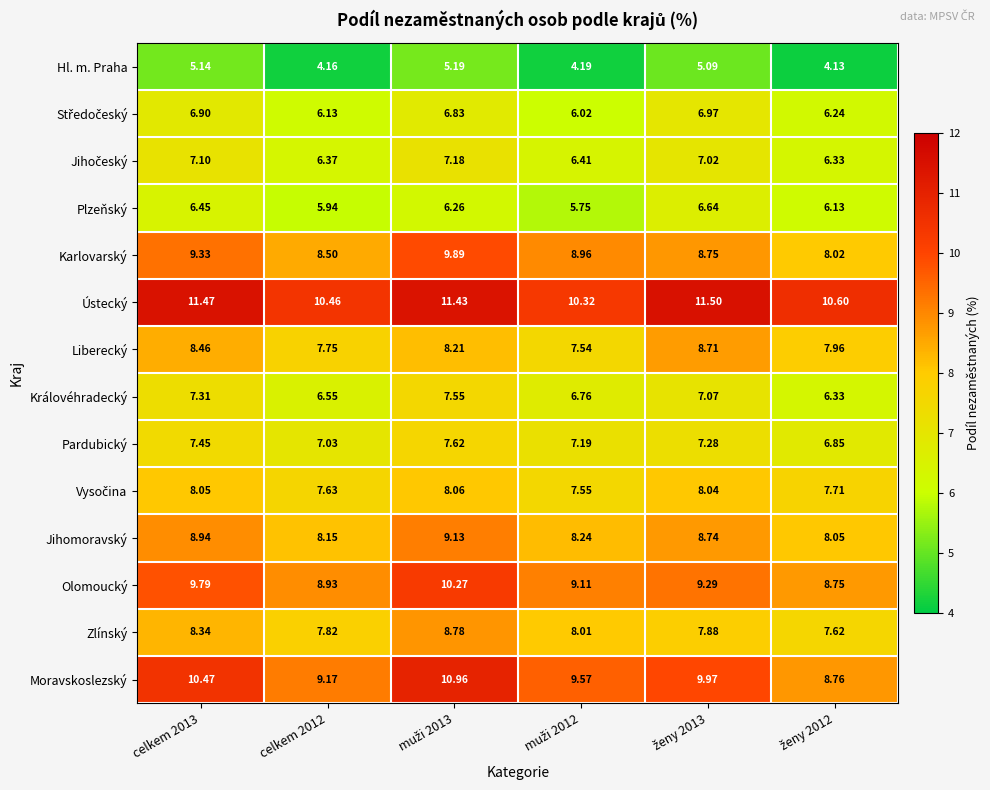

Which series has the largest total across all categories?

Ústecký